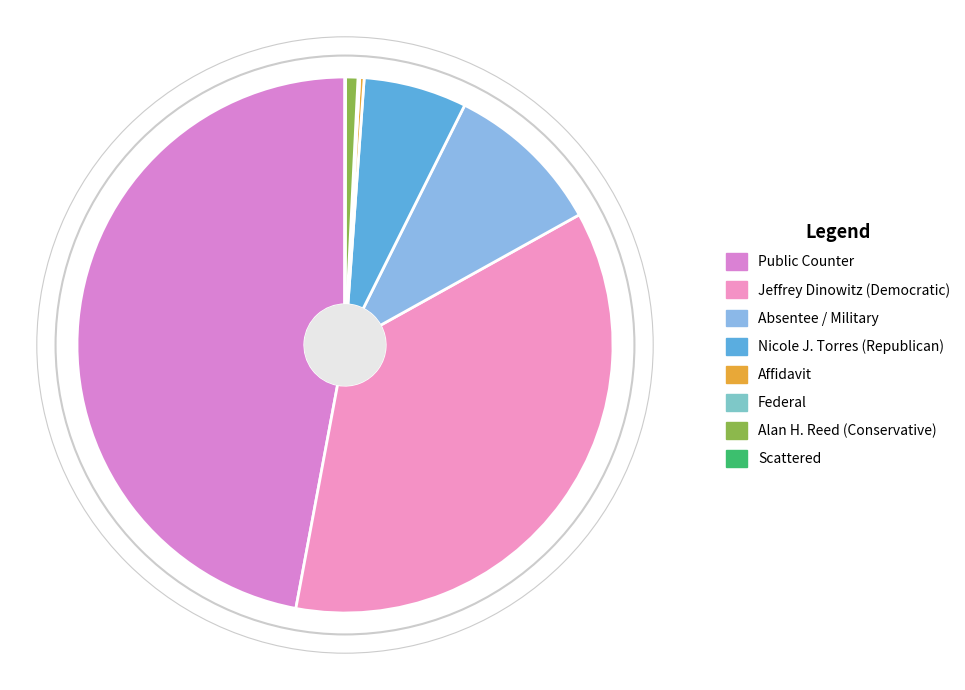

To the nearest percent, what is the difference between the largest and smallest slice percentages?

47%